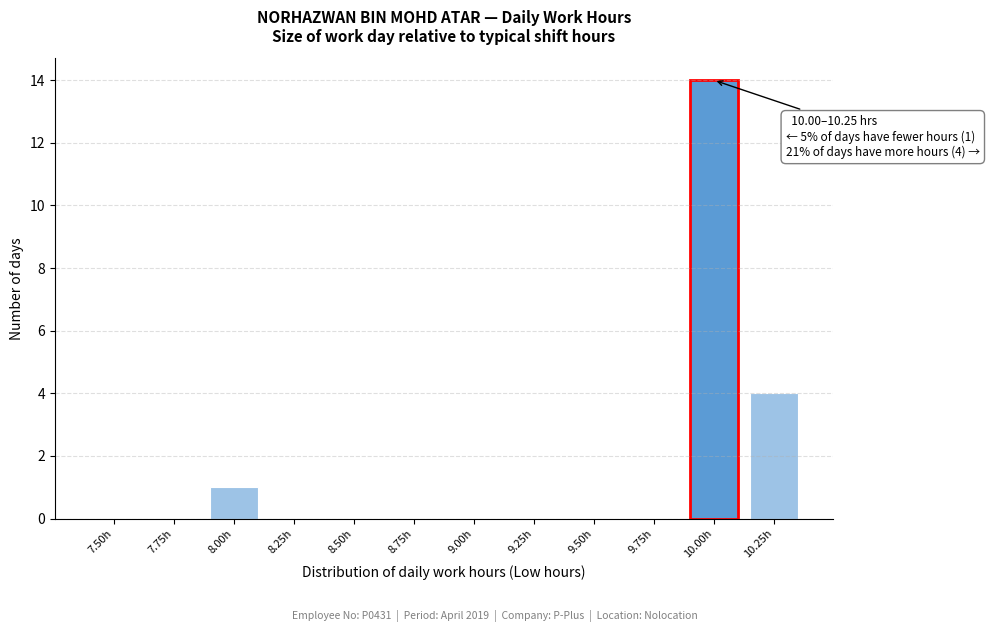

Reading right to left, extract all data points from this chart.

10.25h=4	10.00h=14	9.75h=0	9.50h=0	9.25h=0	9.00h=0	8.75h=0	8.50h=0	8.25h=0	8.00h=1	7.75h=0	7.50h=0